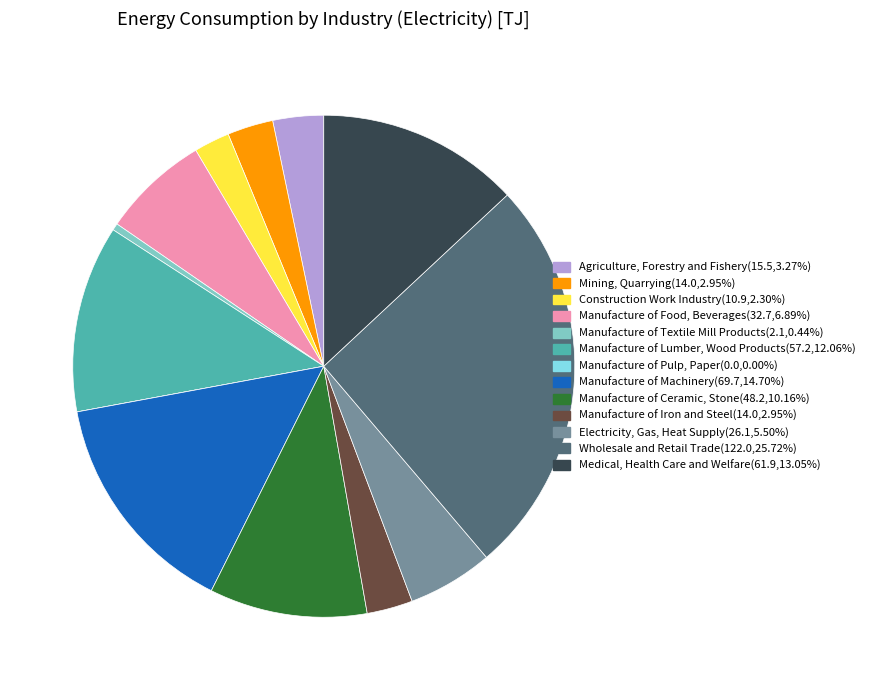

Is the sum of Agriculture, Forestry and Fishery and Mining, Quarrying greater than half?

No